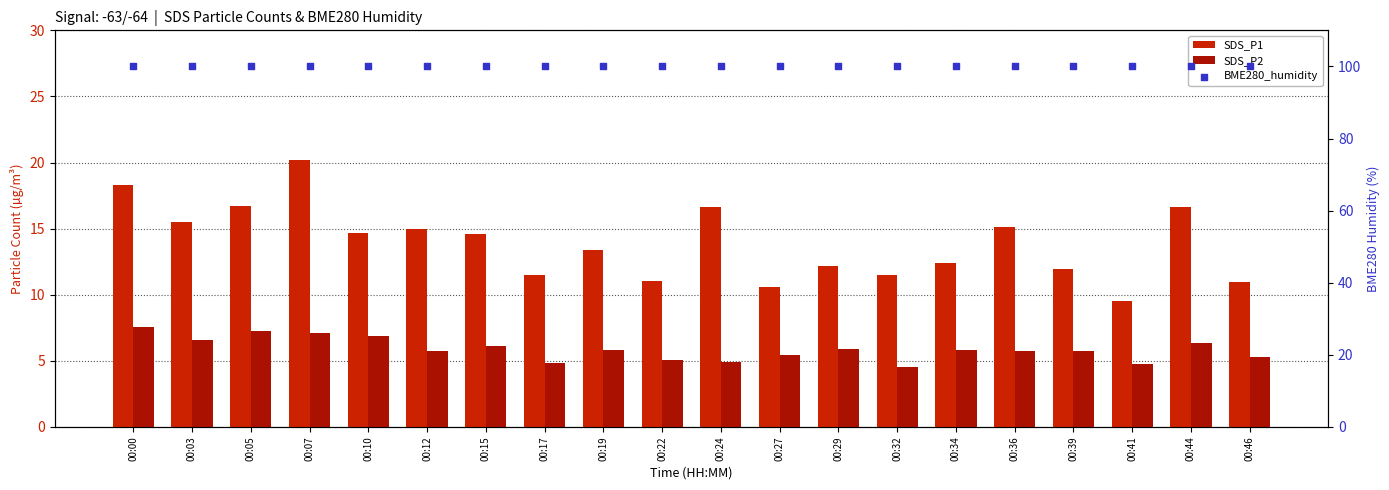

Is the value of BME280_humidity at 00:03 greater than the value of SDS_P2 at 00:03?

Yes